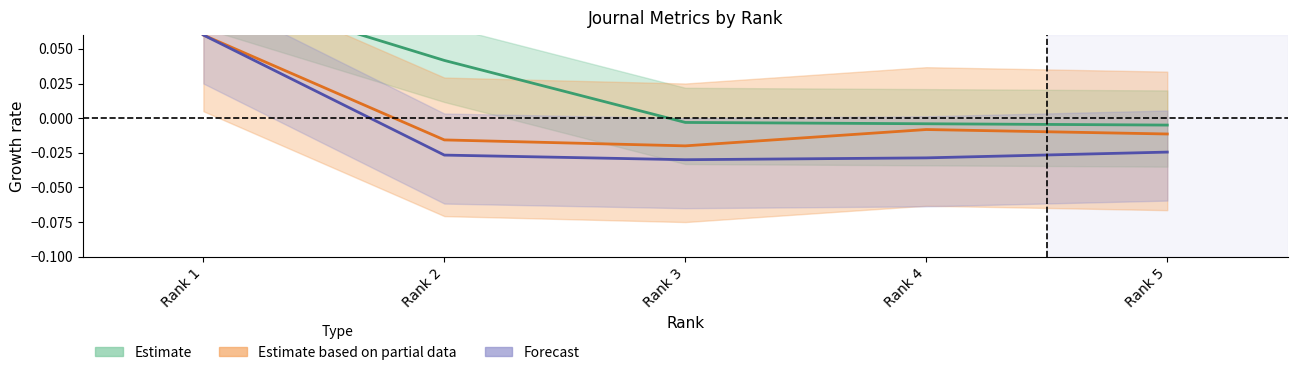

At which label is Total Docs. (2011) closest to 0?

Rank 5